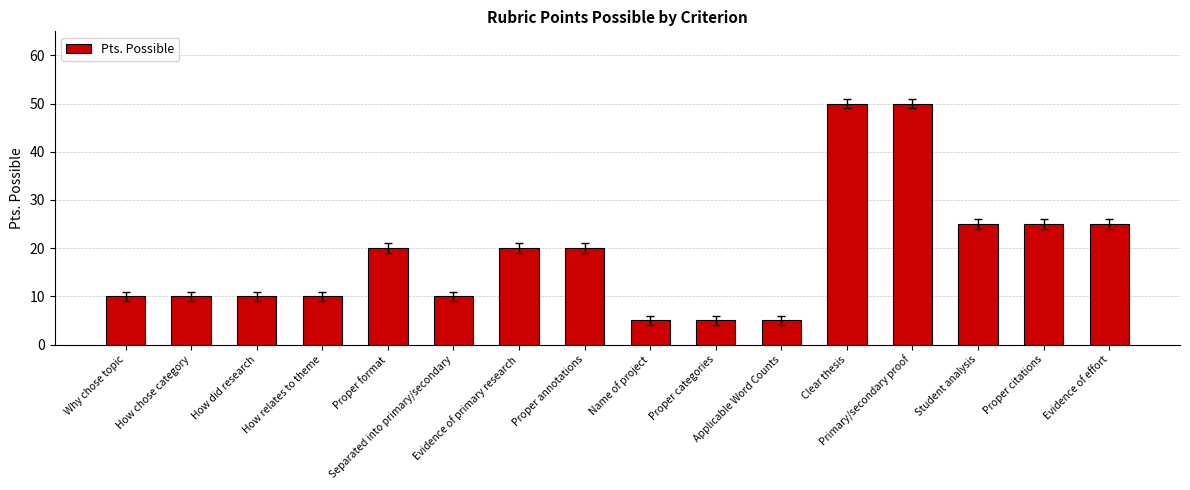

What position from the left is Primary/secondary proof?

13